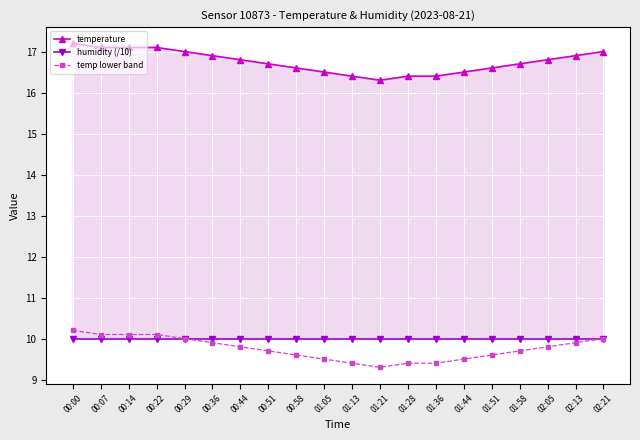

Which series ends up on top after the final intersection of temp lower band and humidity (/10)?

temp lower band